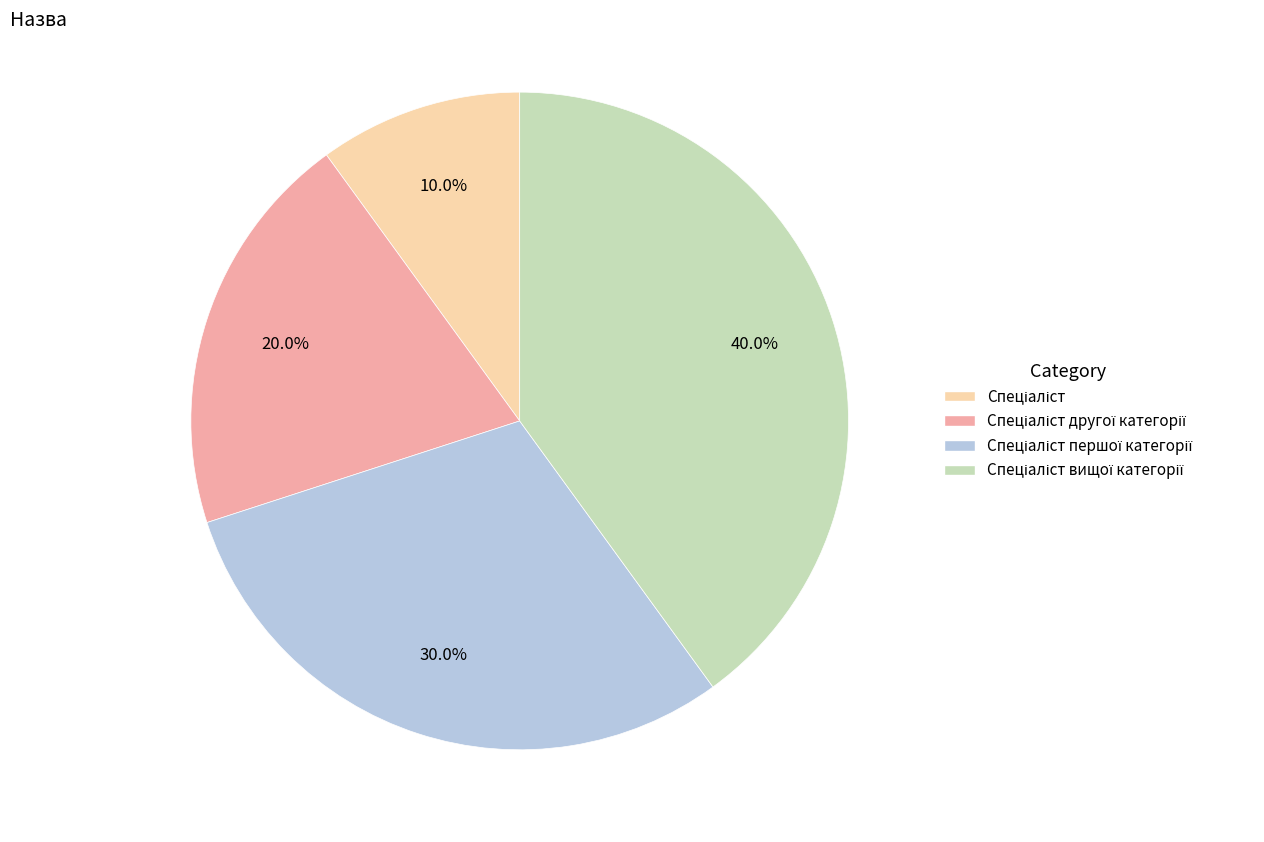

Does any single category account for the majority?

No